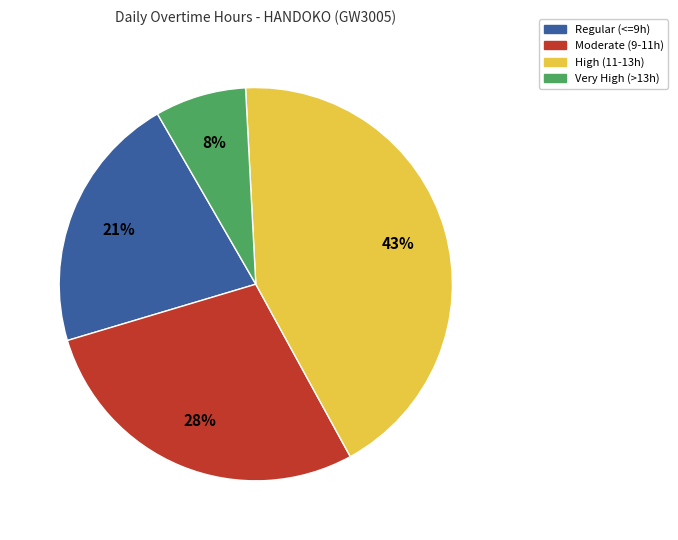

To the nearest percent, what is the difference between the largest and smallest slice percentages?

35%